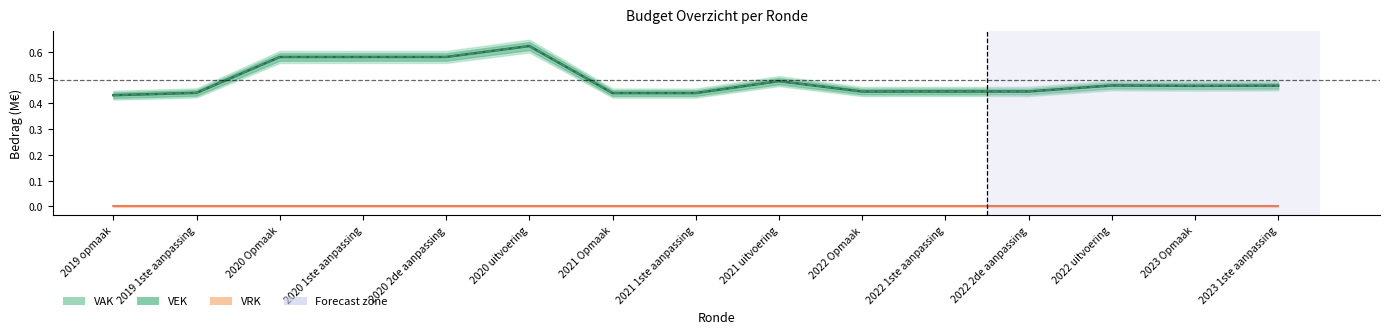

True or false: VAK and VEK cross at least once.

False